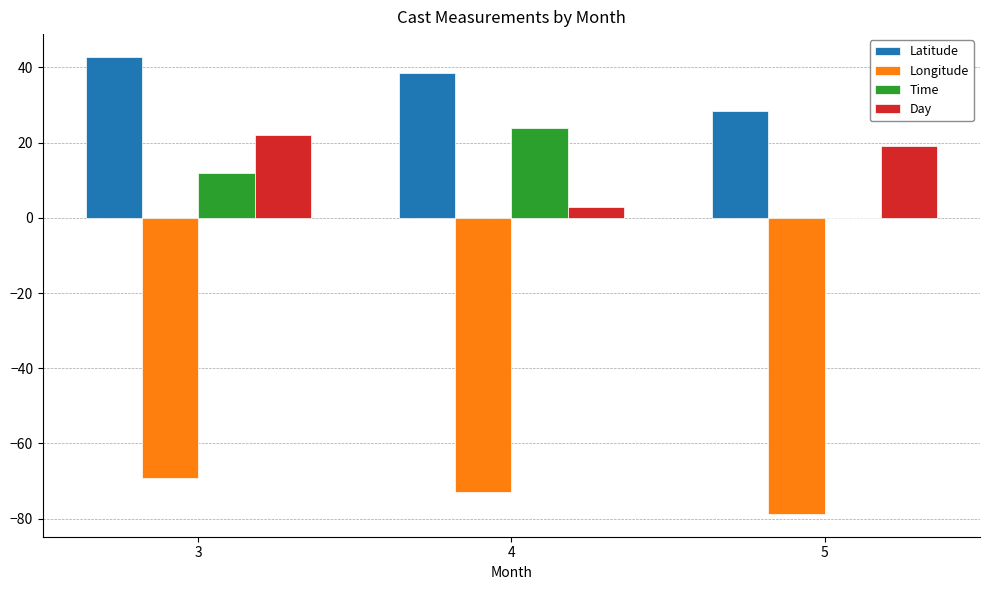

Count the number of categories in the chart.

3